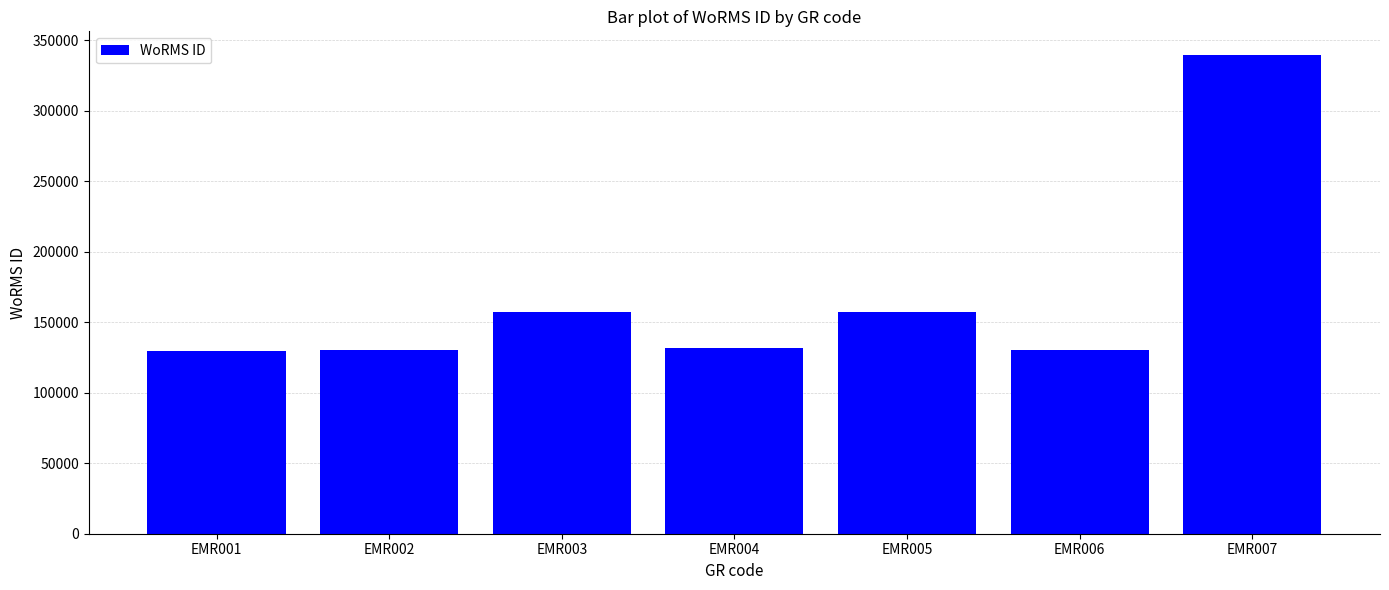

Which label corresponds to the largest value in the chart?

EMR007